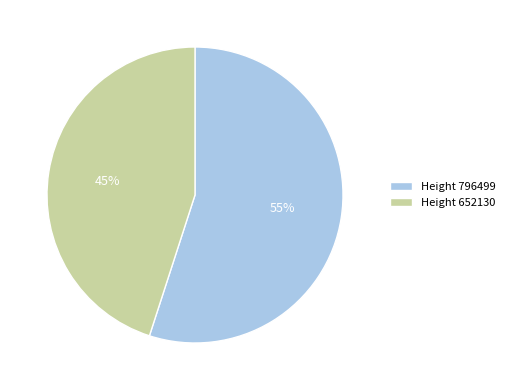

What is the largest slice in the pie chart?

Height 796499